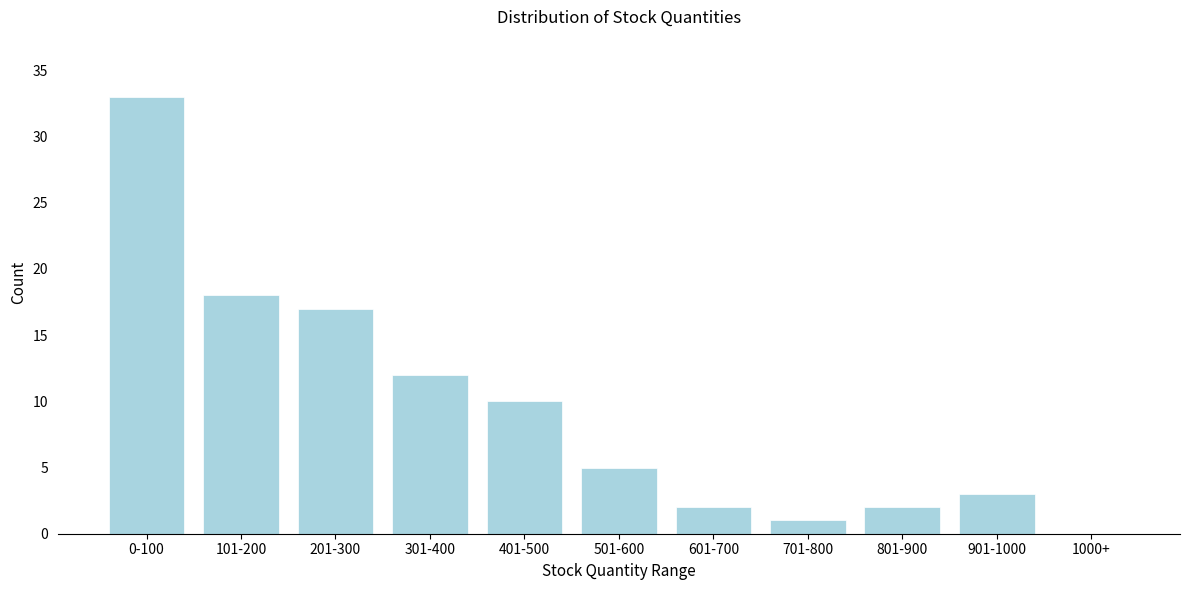

Reading left to right, extract all data points from this chart.

0-100=33	101-200=18	201-300=17	301-400=12	401-500=10	501-600=5	601-700=2	701-800=1	801-900=2	901-1000=3	1000+=0